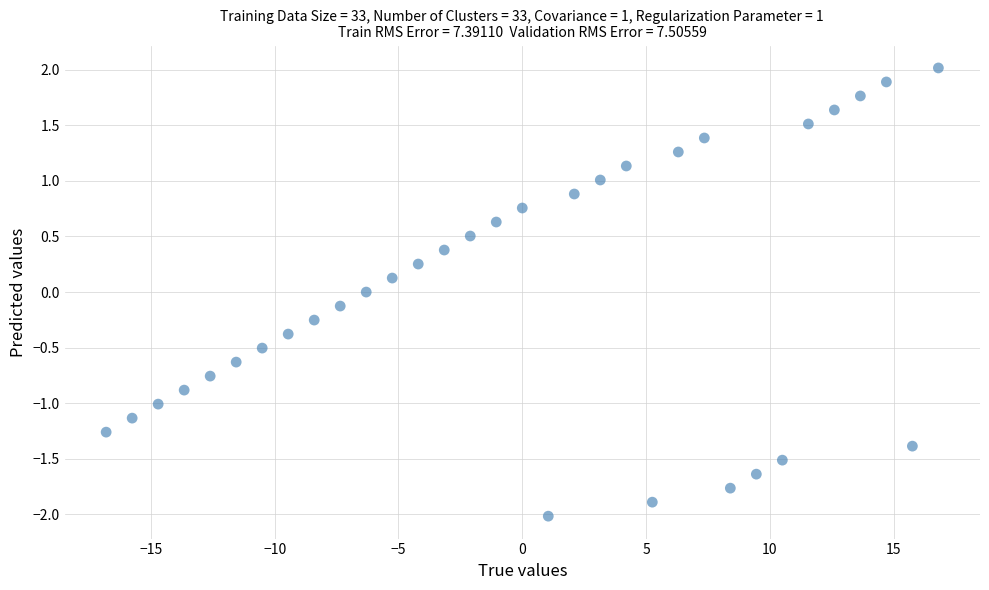

What is the range of Y values (max minus min)?

4.0